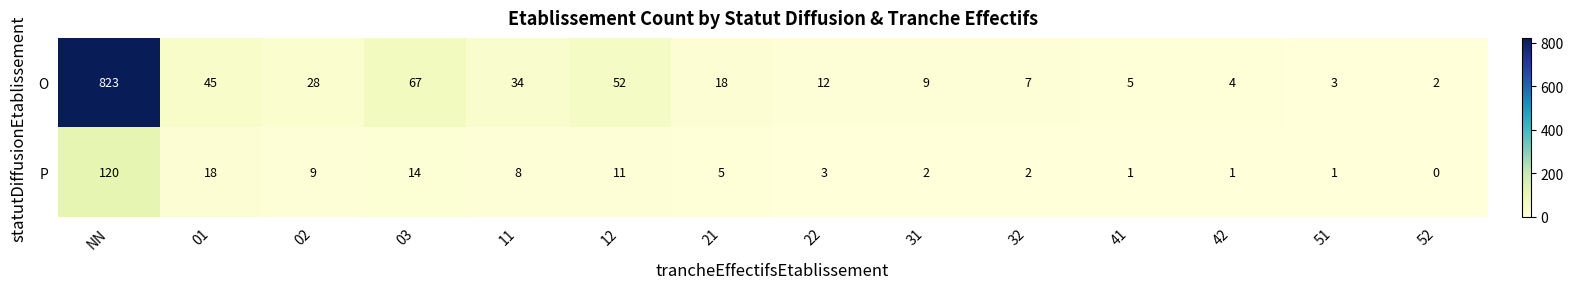

The value of O at 01 is 73. True or false?

False